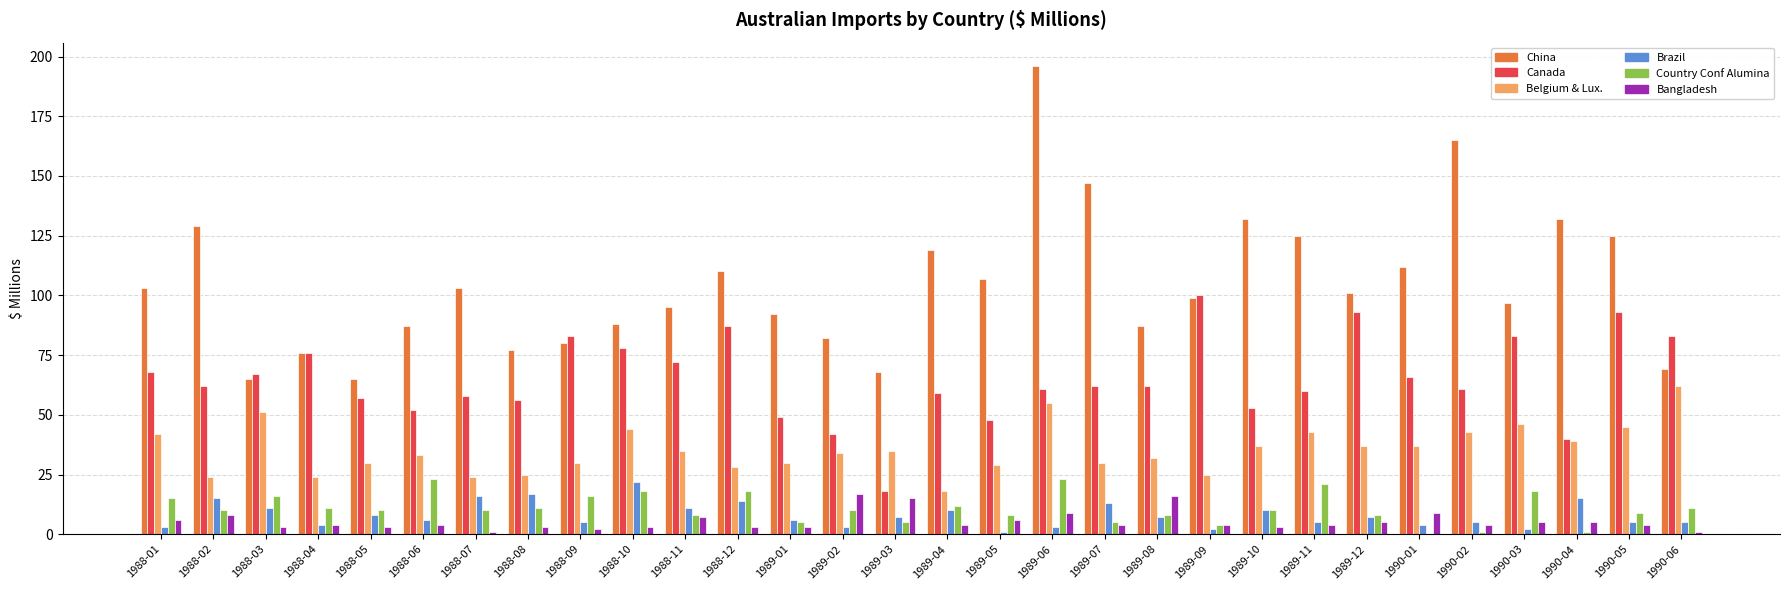

What is the total value across all series at 1988-11?

228